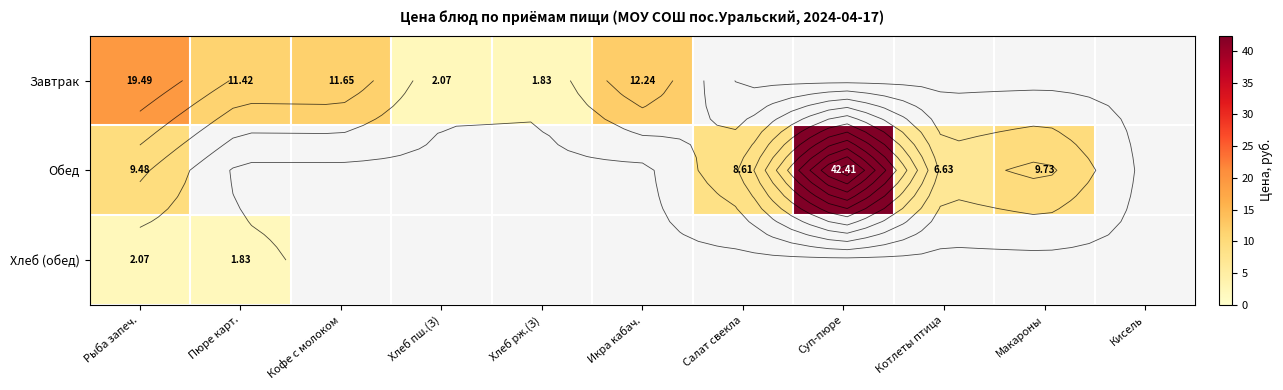

What is the difference between the highest and lowest values at Икра кабач.?

12.2